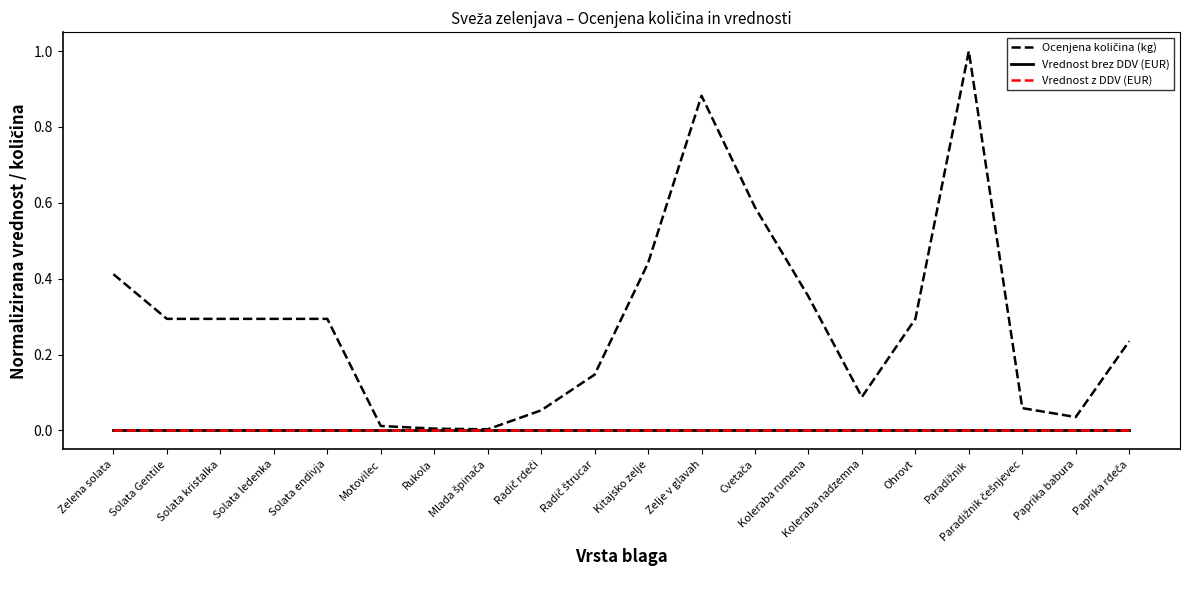

List the labels in order of Vrednost z DDV (EUR) value, smallest first.

Zelena solata, Solata Gentile, Solata kristalka, Solata ledenka, Solata endivja, Motovilec, Rukola, Mlada špinača, Radič rdeči, Radič štrucar, Kitajsko zelje, Zelje v glavah, Cvetača, Koleraba rumena, Koleraba nadzemna, Ohrovt, Paradižnik, Paradižnik češnjevec, Paprika babura, Paprika rdeča